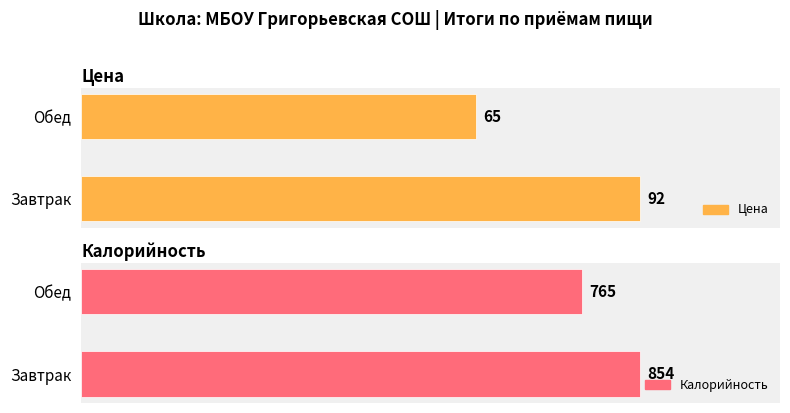

Reading left to right, transcribe all the data shown in this chart.

Цена: 92	65
Калорийность: 854	765